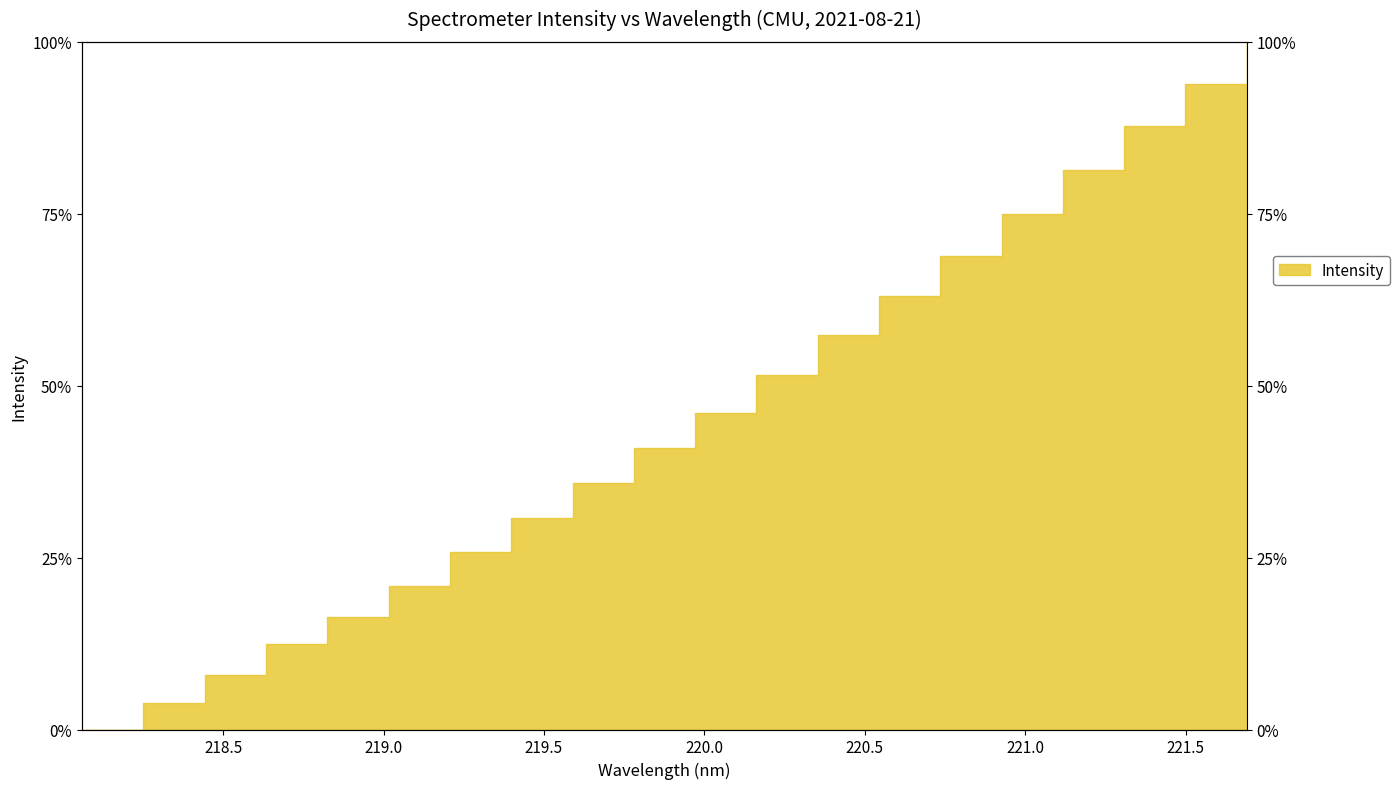

What is the value of the 18th point from the left?

87.8